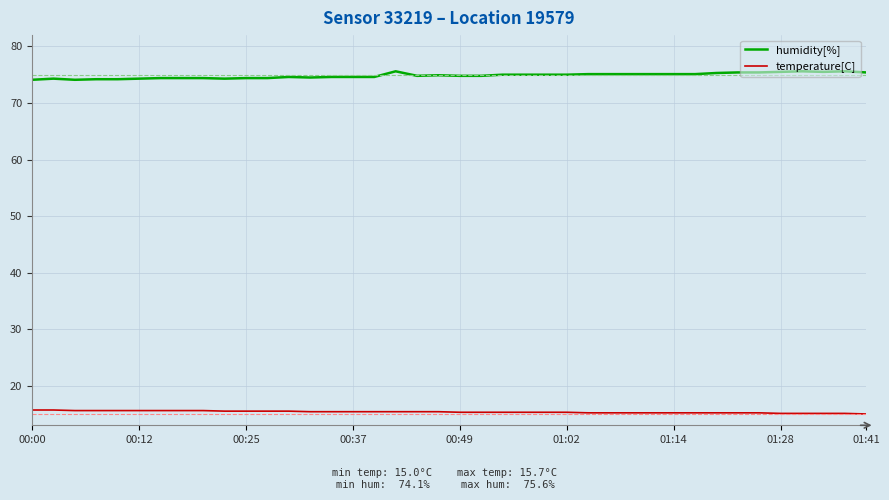

Which series has the largest range (max minus min)?

humidity[%]